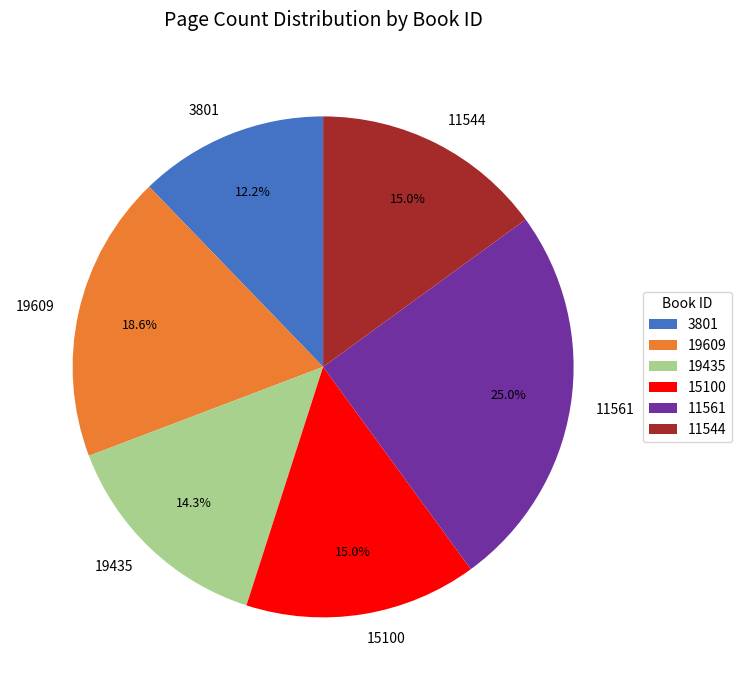

Is it true that 19435 is 14% of the pie?

True